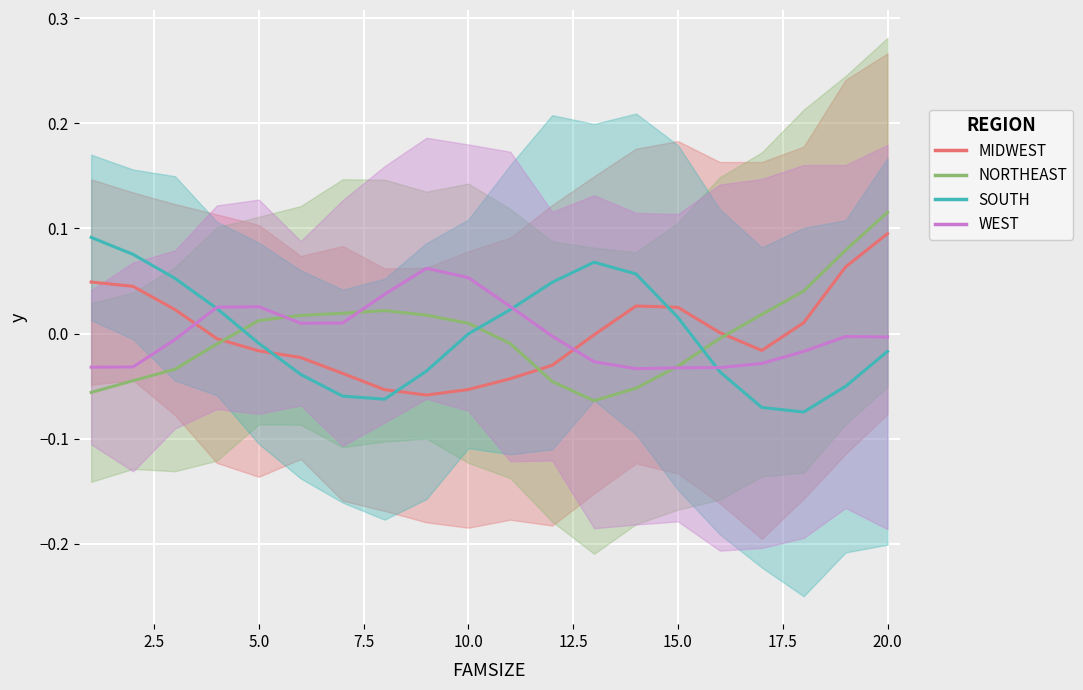

In NORTHEAST, how many points are higher than both neighbors (excluding endpoints)?

1